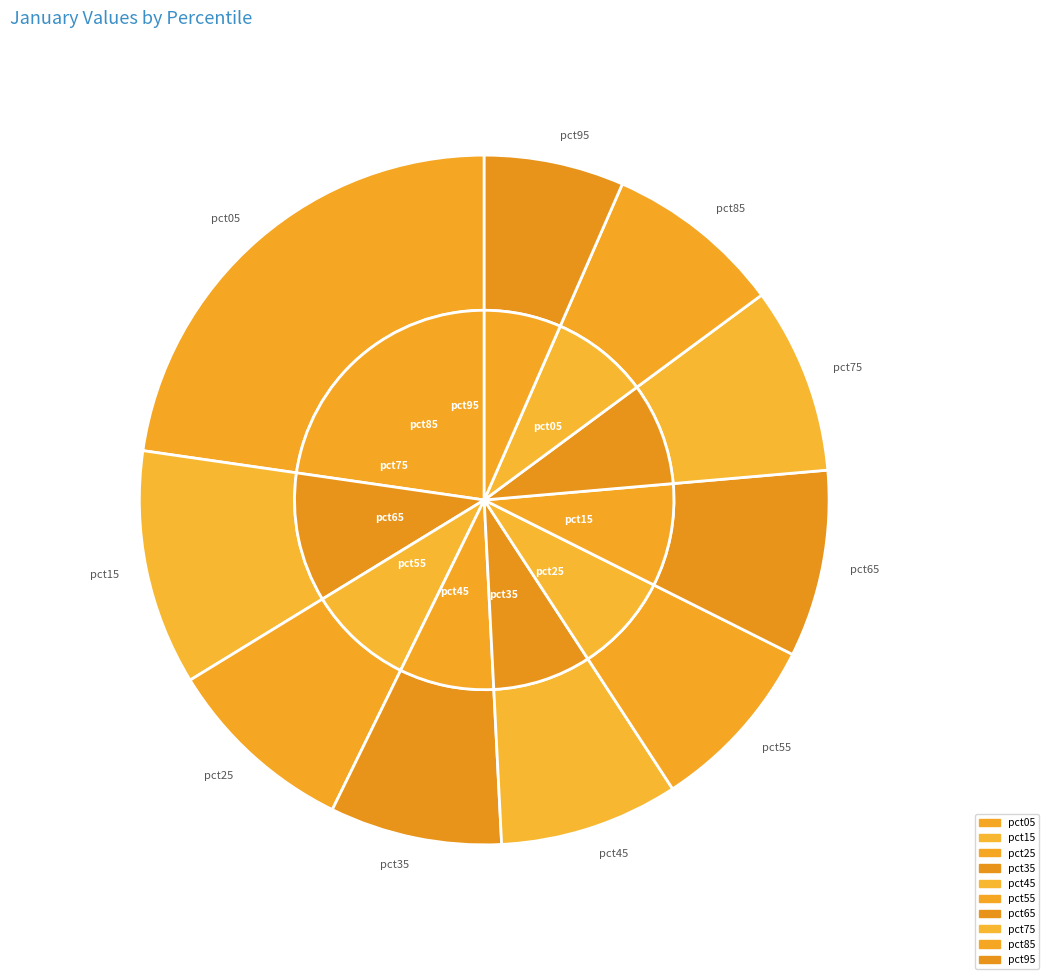

How many slices are in this pie chart?

10